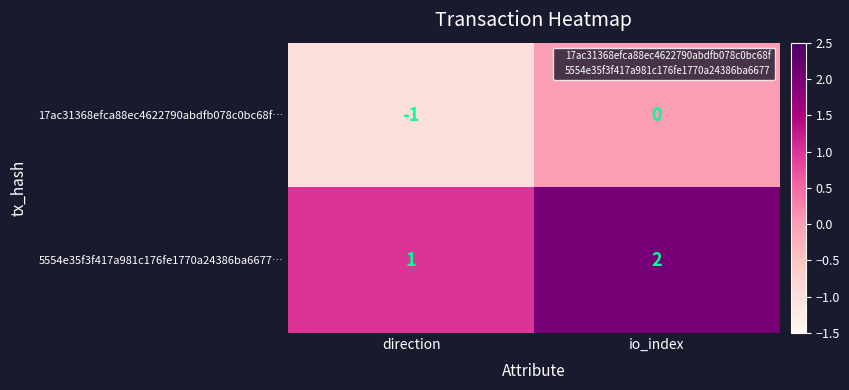

Rank the series at io_index from highest to lowest value.

5554e35f3f417a981c176fe1770a24386ba6677…, 17ac31368efca88ec4622790abdfb078c0bc68f…